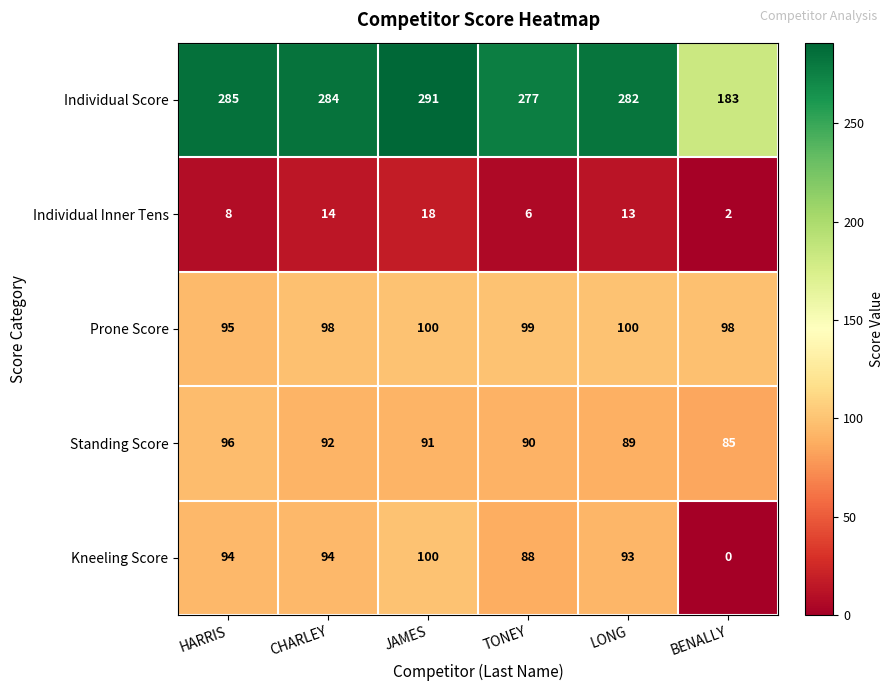

What is the difference between the maximum and second lowest values in the Standing Score series?

7